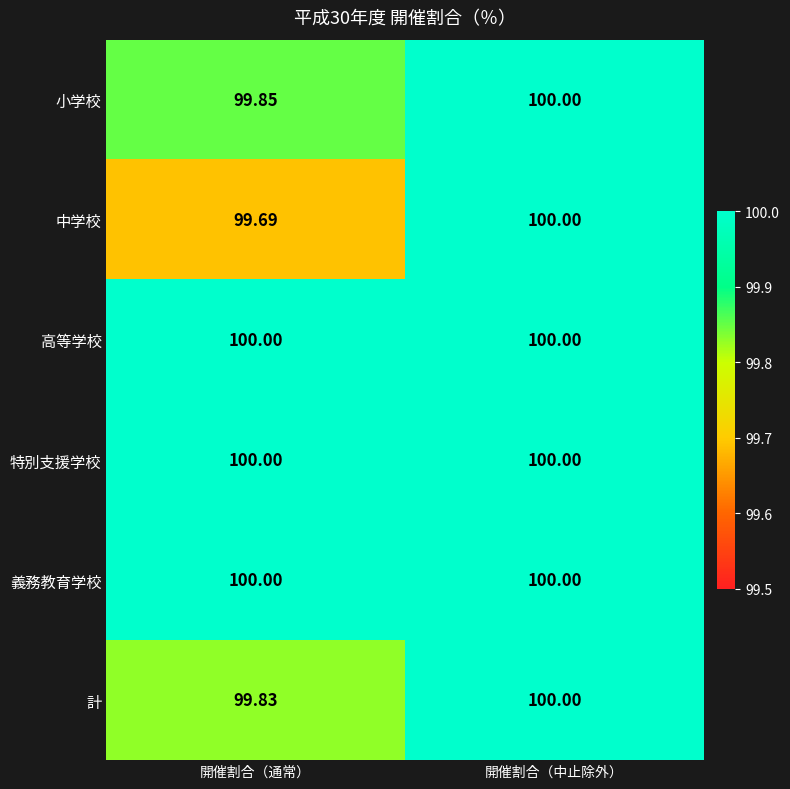

What is the smallest value displayed?

99.7